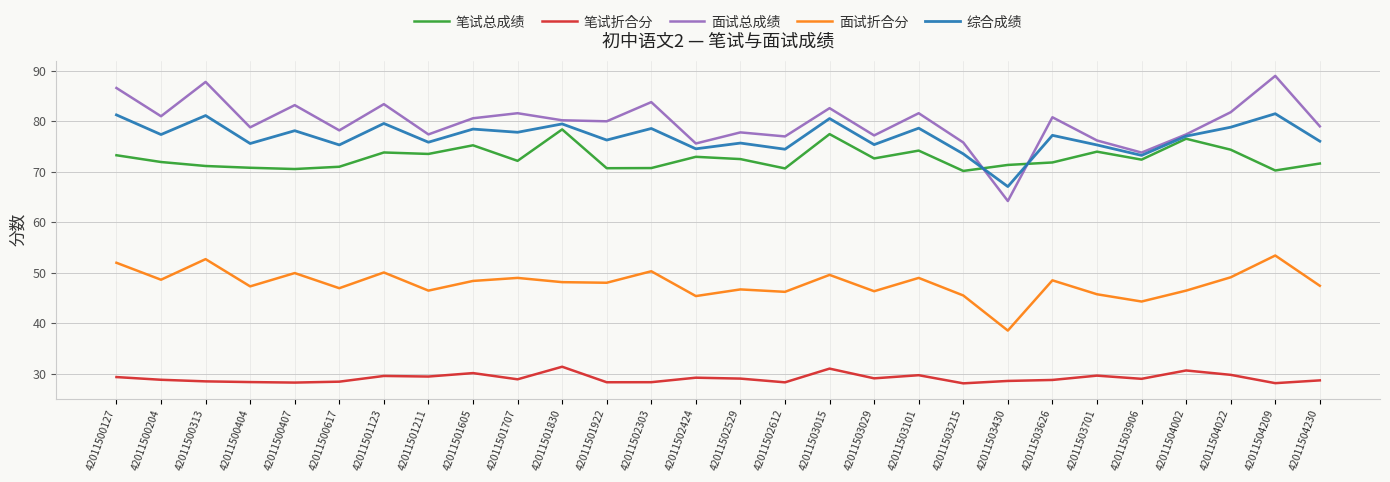

What is the total value across all series at 42011503015?

321.1